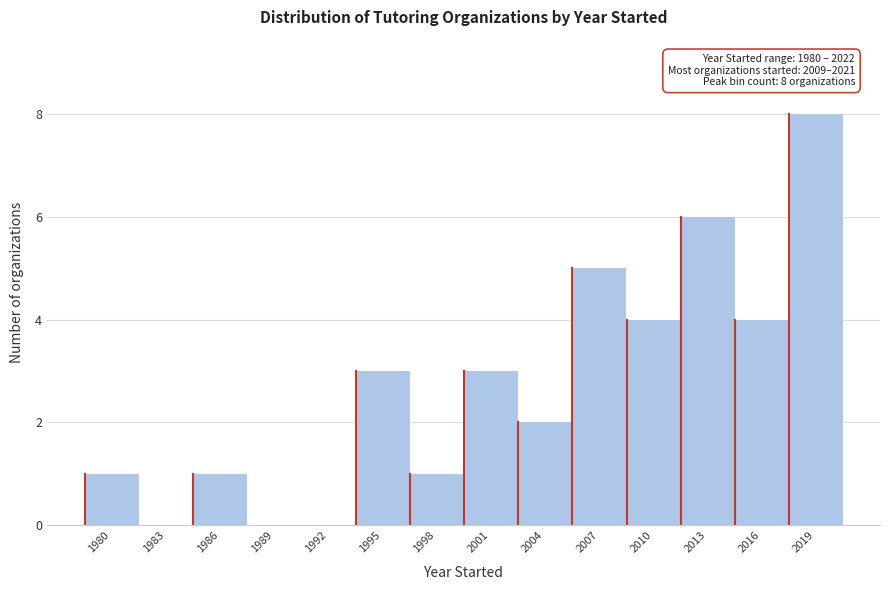

Reading left to right, transcribe all the data shown in this chart.

1980=1	1983=0	1986=1	1989=0	1992=0	1995=3	1998=1	2001=3	2004=2	2007=5	2010=4	2013=6	2016=4	2019=8